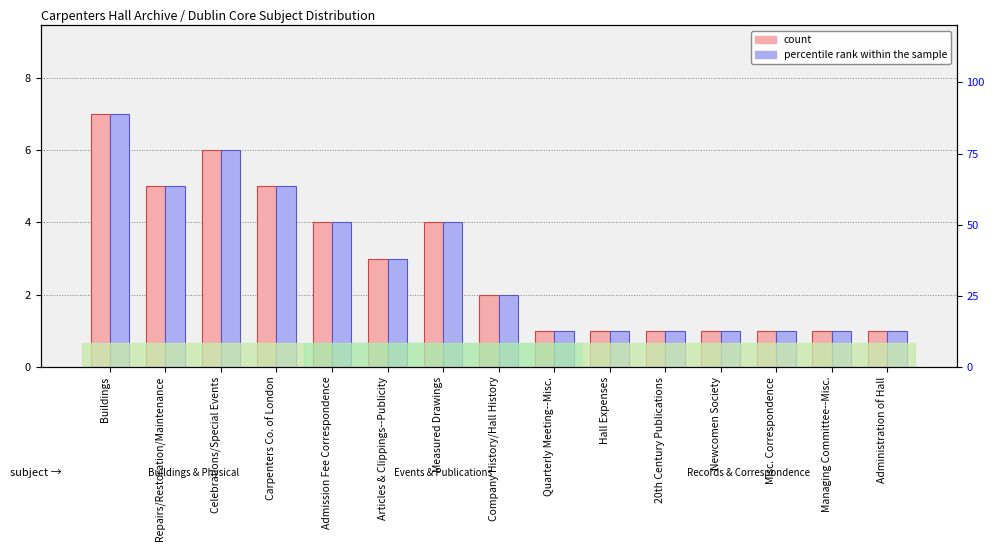

Rank the series by their maximum value, from lowest to highest.

count, percentile rank within the sample